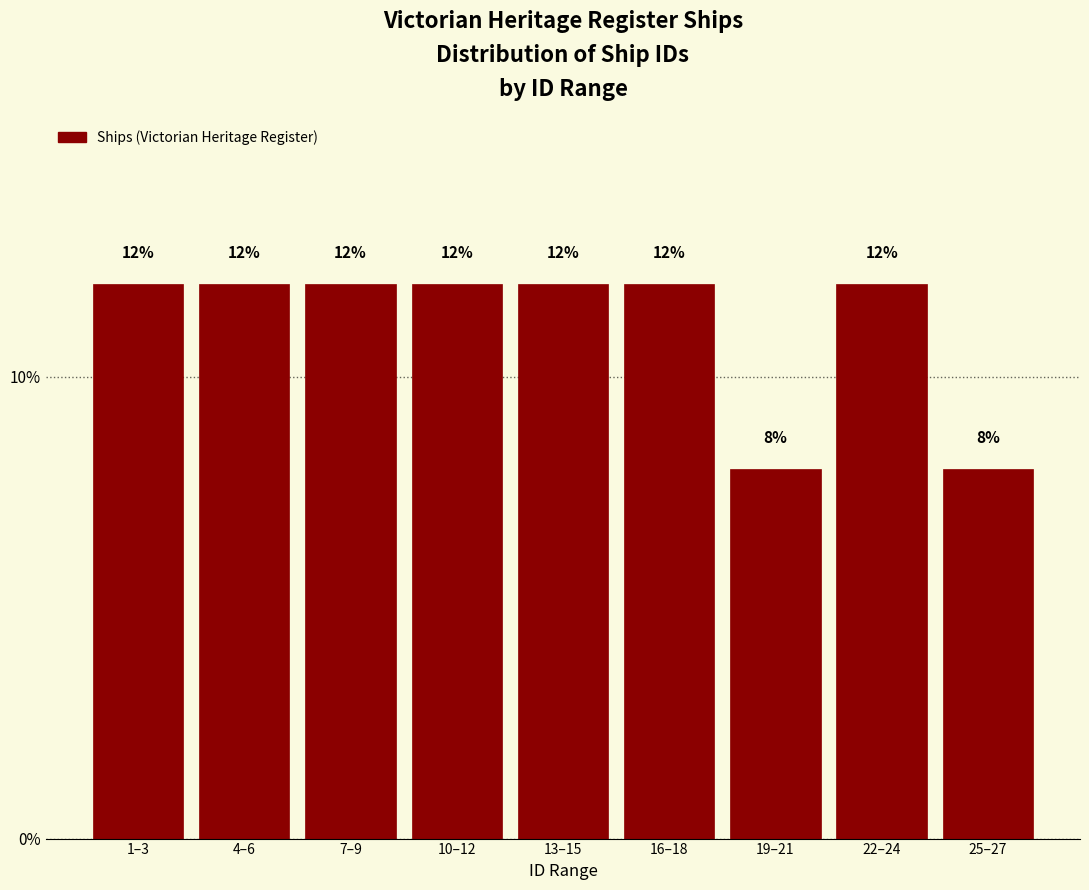

Reading right to left, extract all data points from this chart.

25–27=8	22–24=12	19–21=8	16–18=12	13–15=12	10–12=12	7–9=12	4–6=12	1–3=12